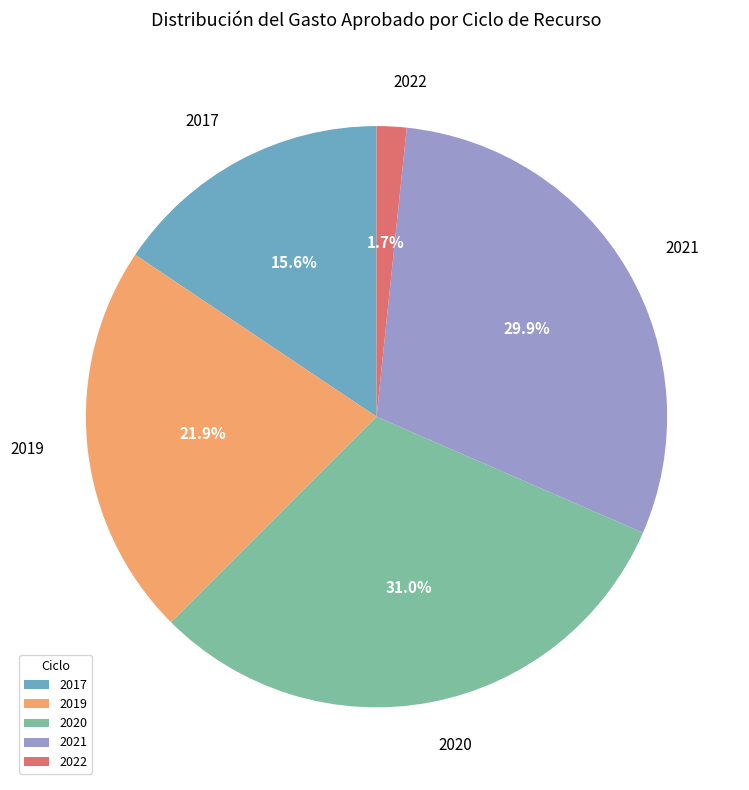

Approximately how many times larger is the value at 2017 compared to 2020?

0.5